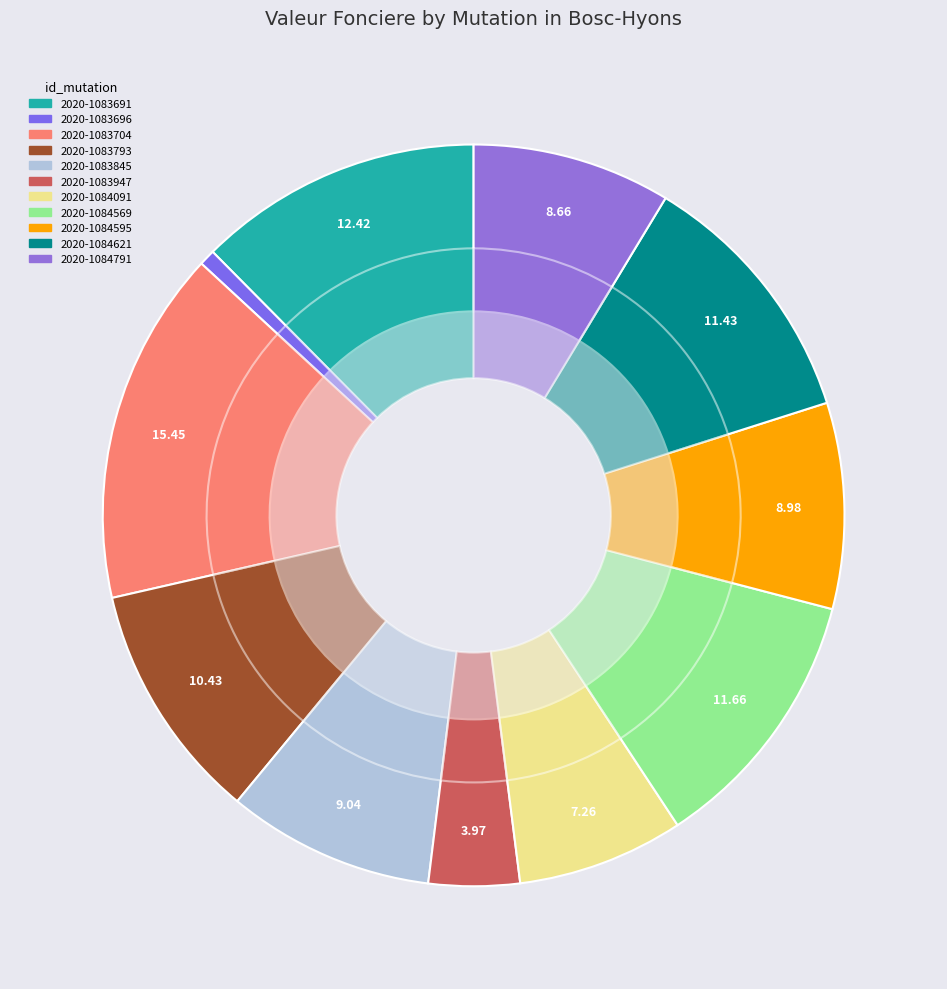

To the nearest percent, what is the difference between the 2020-1083947 and 2020-1084791 slice percentages?

5%